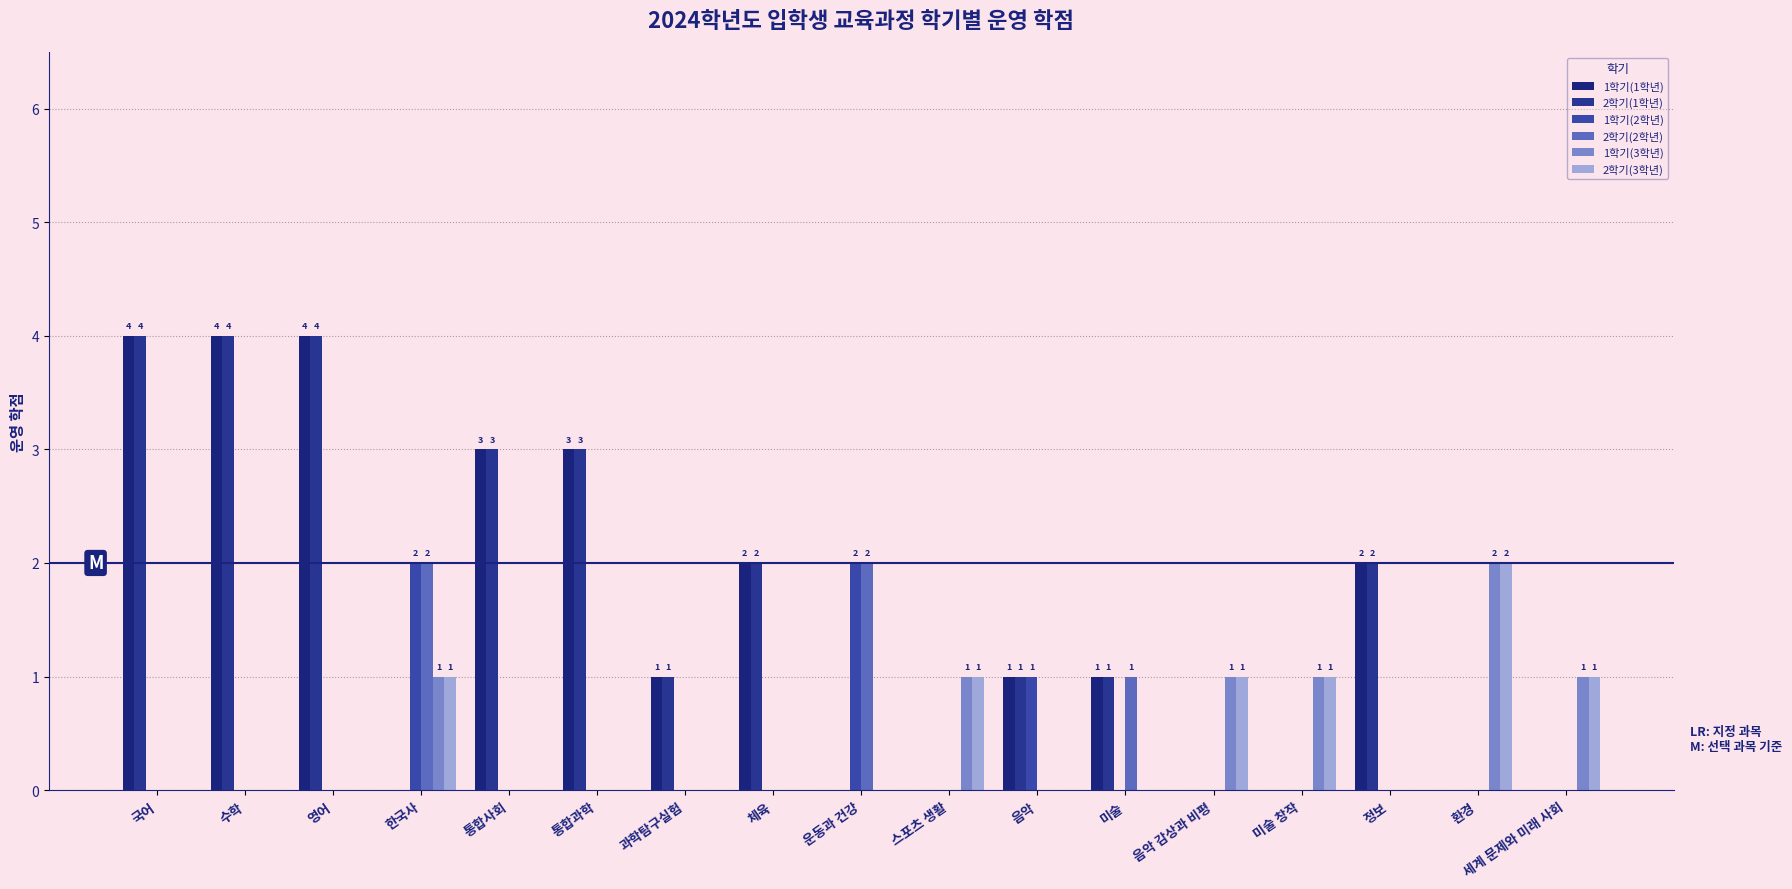

How many distinct data groups are displayed?

6